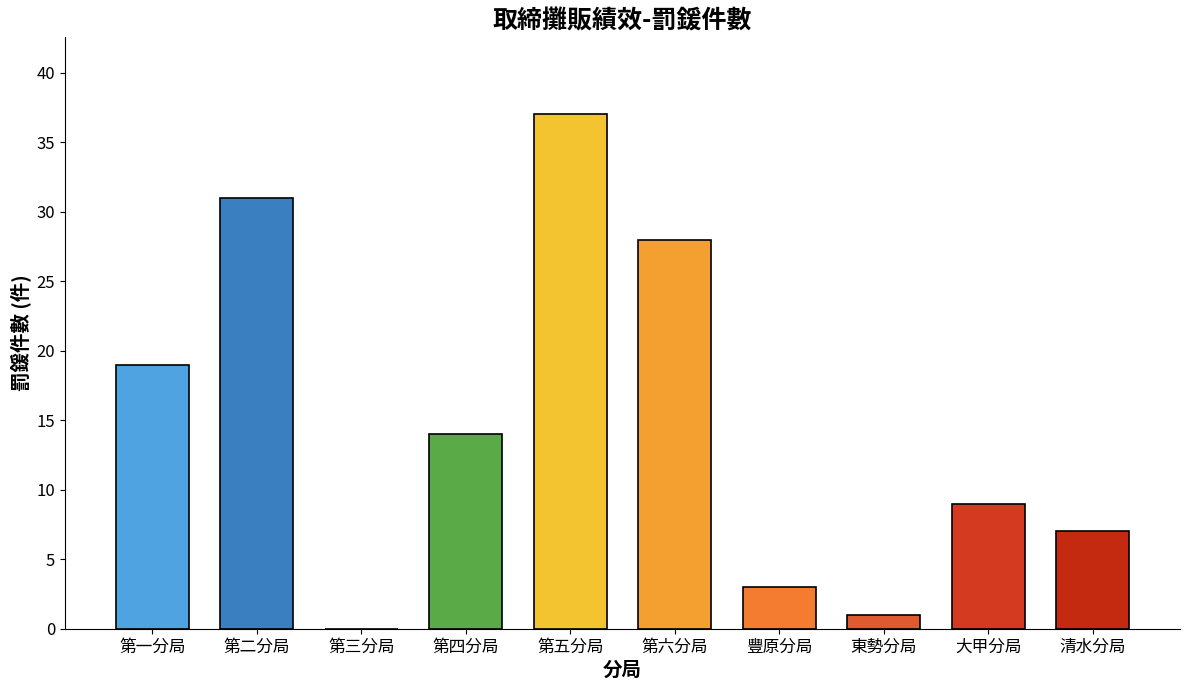

What is the sum of all values?

149